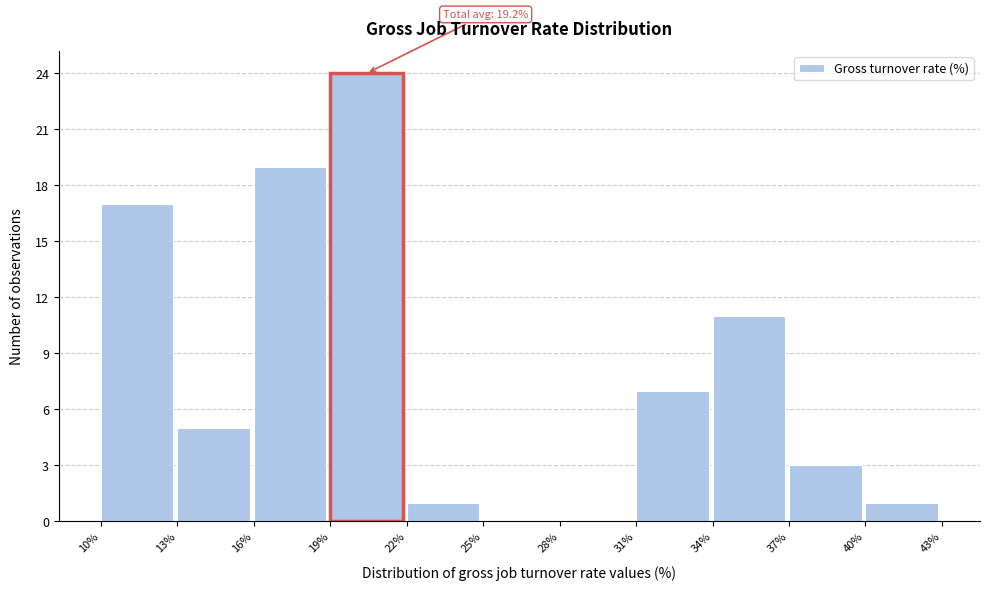

Over which range of the x-axis is the bar tallest?

19% to 22%